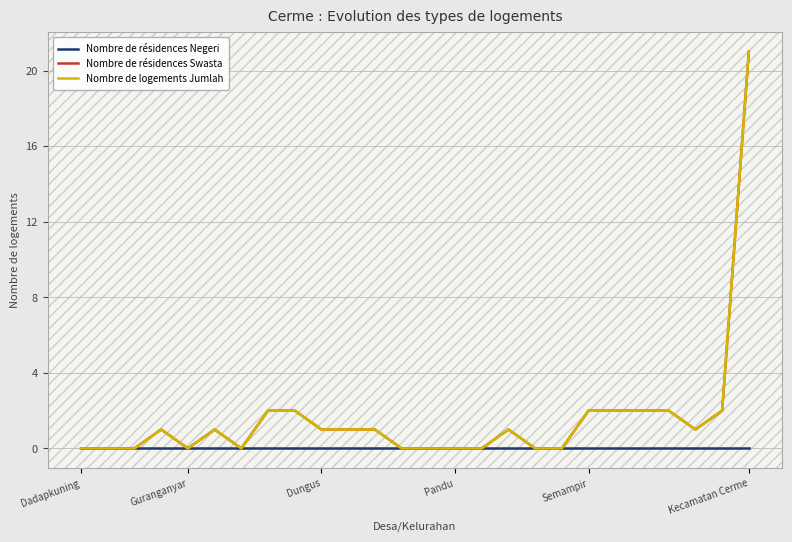

Where does the Nombre de logements Jumlah series first go above 1?

7